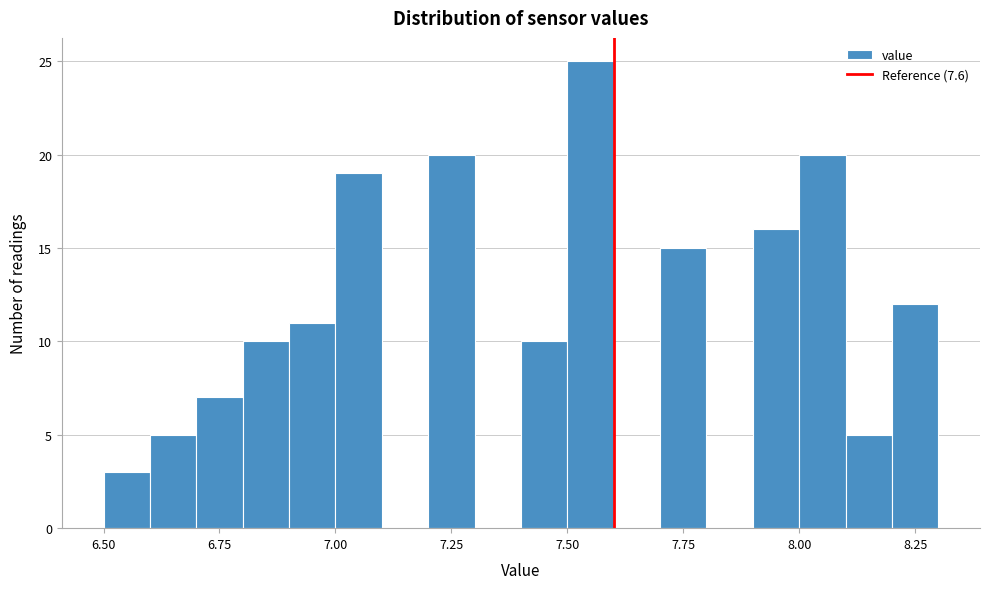

Around what value on the x-axis is the tallest bar? Give the approximate position of its centre, as read against the axis.

7.55